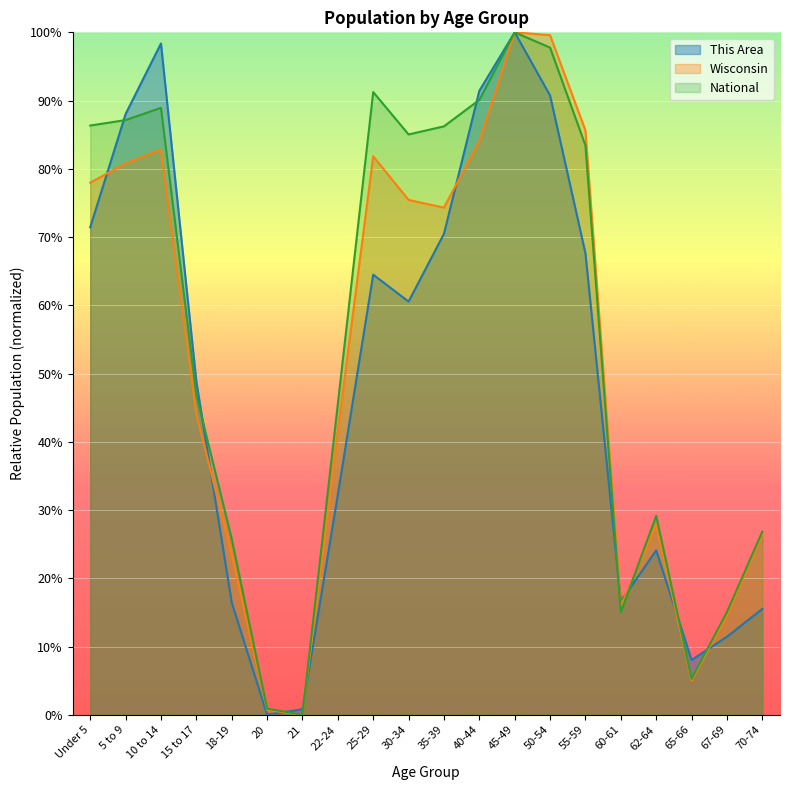

Which series ends up on top after the final intersection of This Area and National?

National